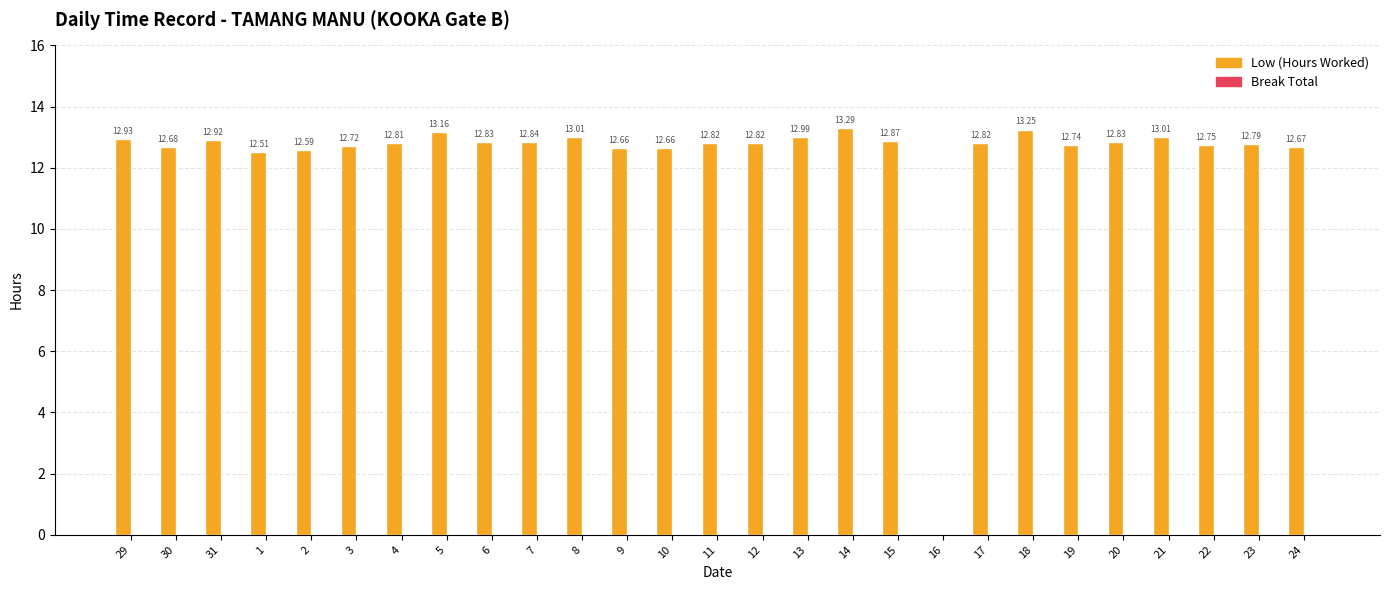

What is the sum of all values?

334.0